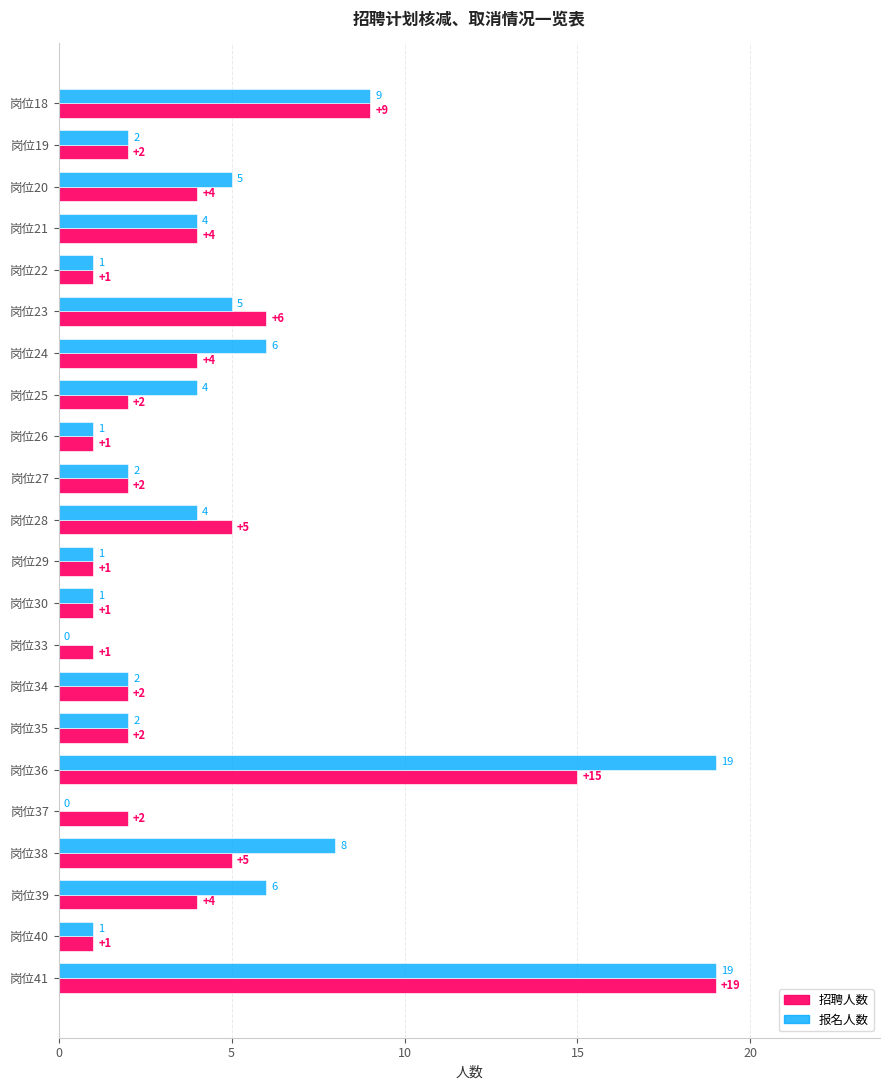

What is the sum of the 报名人数 values at 岗位34 and 岗位27?

4